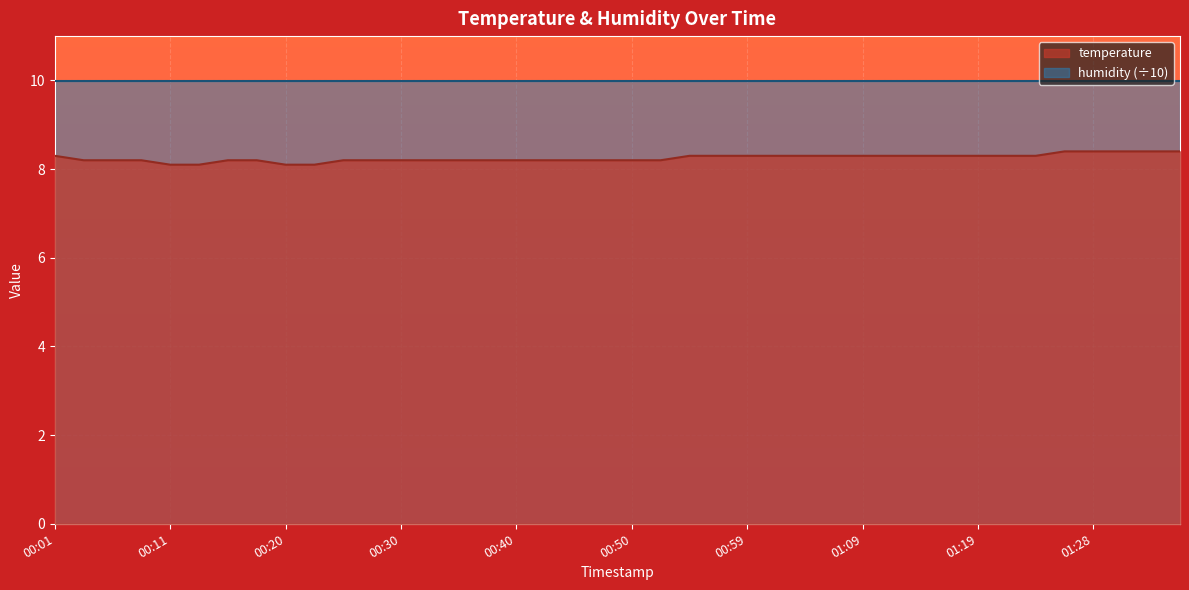

Count the number of categories in the chart.

40